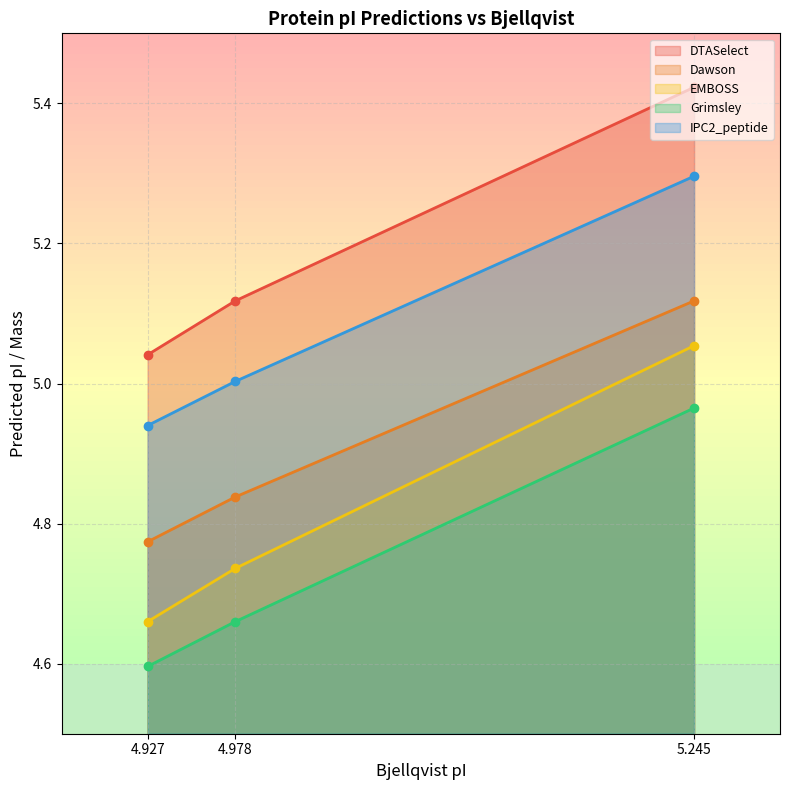

Between 4.927 and 4.978, which is larger?

4.978